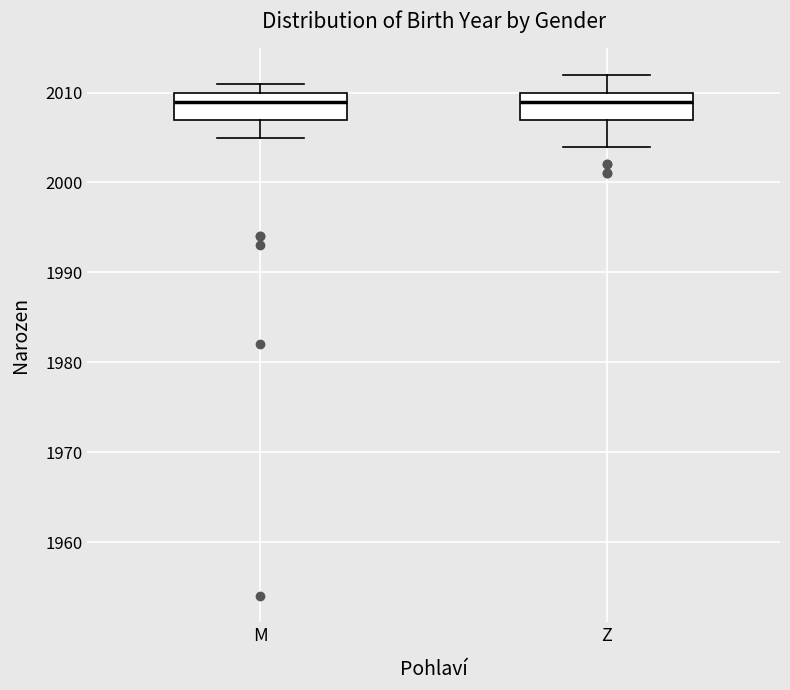

Where is the upper edge of the box for M on the y-axis? The values are not printed on the chart, so give them approximately, as read against the axis.

2010